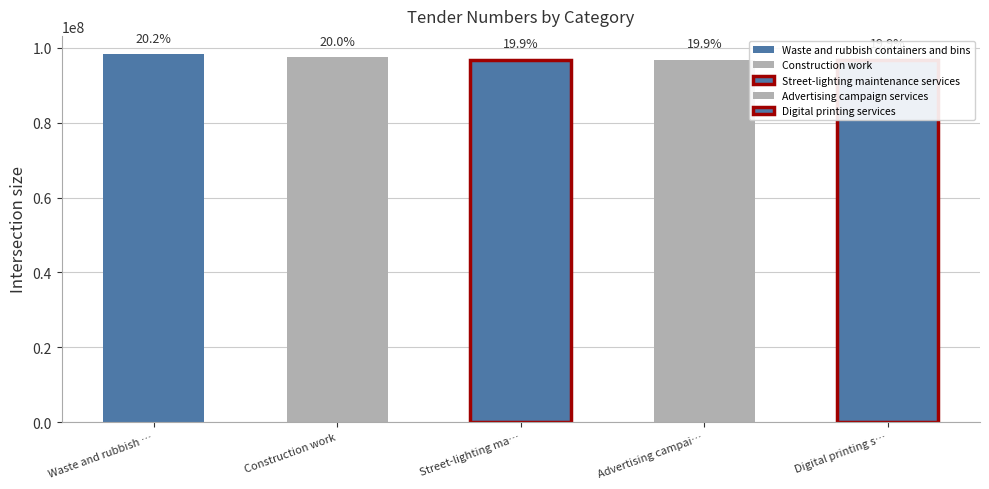

Rank the categories by value from highest to lowest.

Waste and rubbish containers and bins, Construction work, Street-lighting maintenance services, Advertising campaign services, Digital printing services